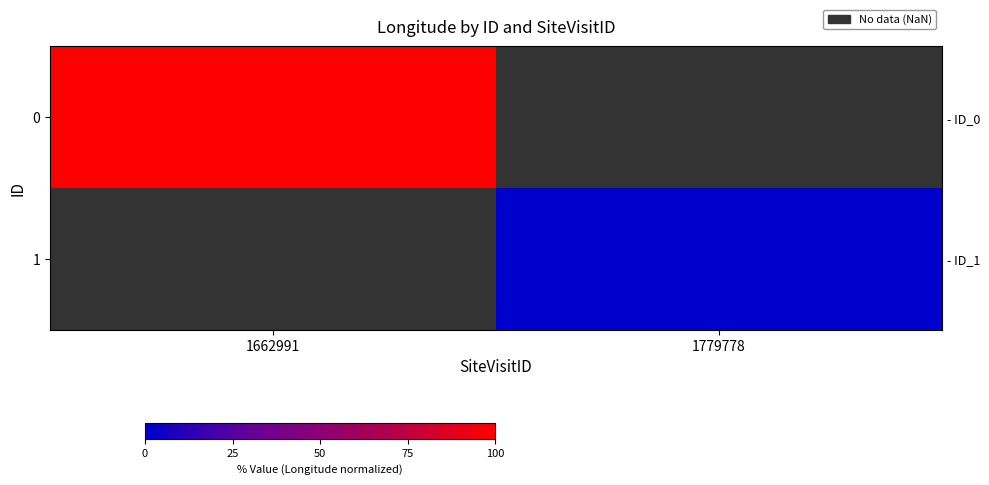

List the series in order of their peak value, highest first.

0, 1